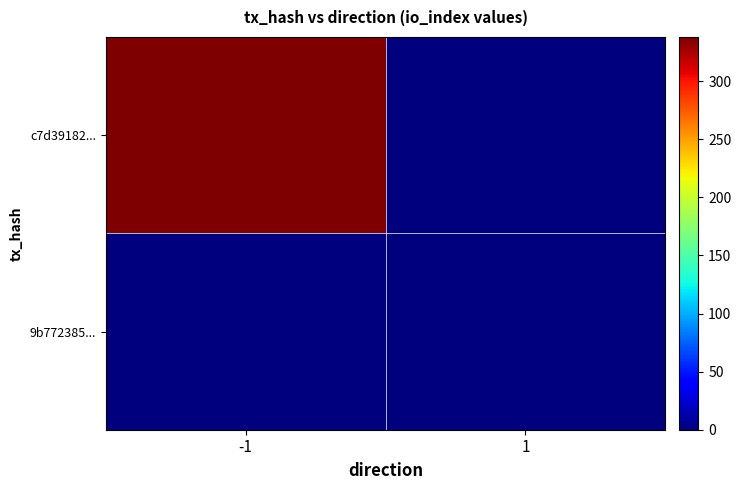

Reading left to right, transcribe all the data shown in this chart.

c7d39182...: -1=338	1=0
9b772385...: -1=0	1=0